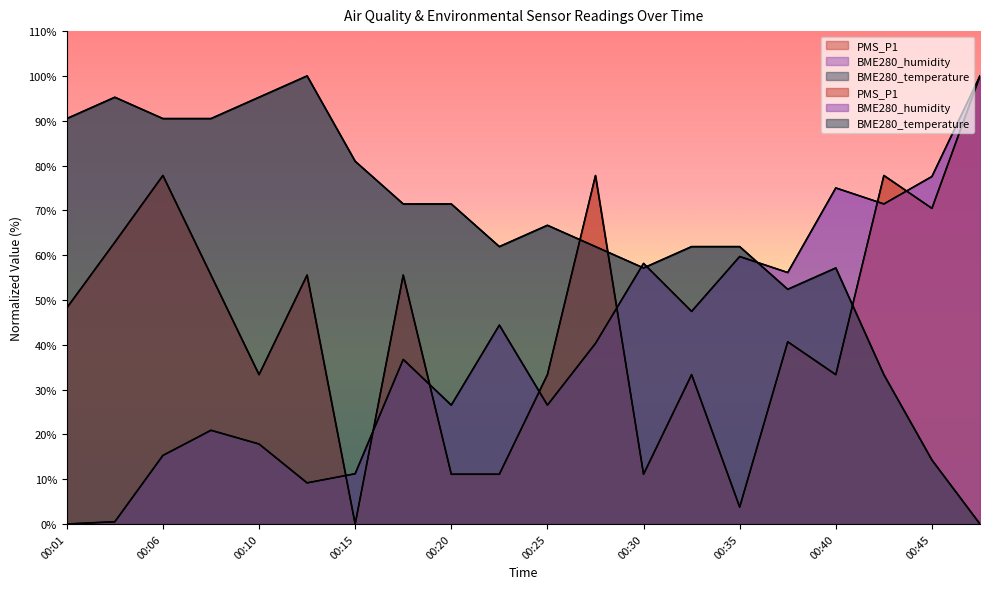

Between 00:27 and 00:30, which series saw the biggest shift?

PMS_P1